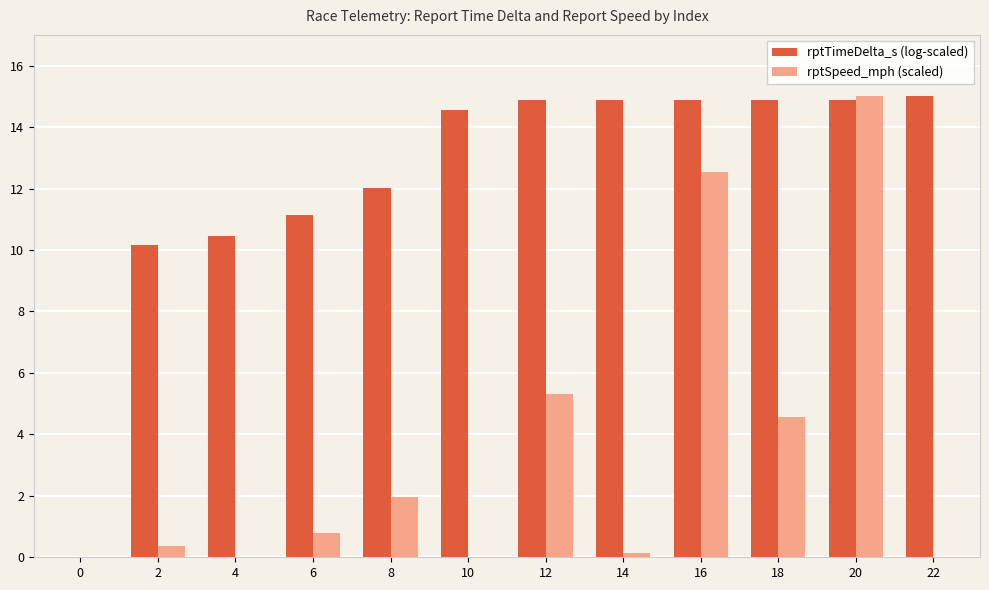

How many groups of bars are there?

12